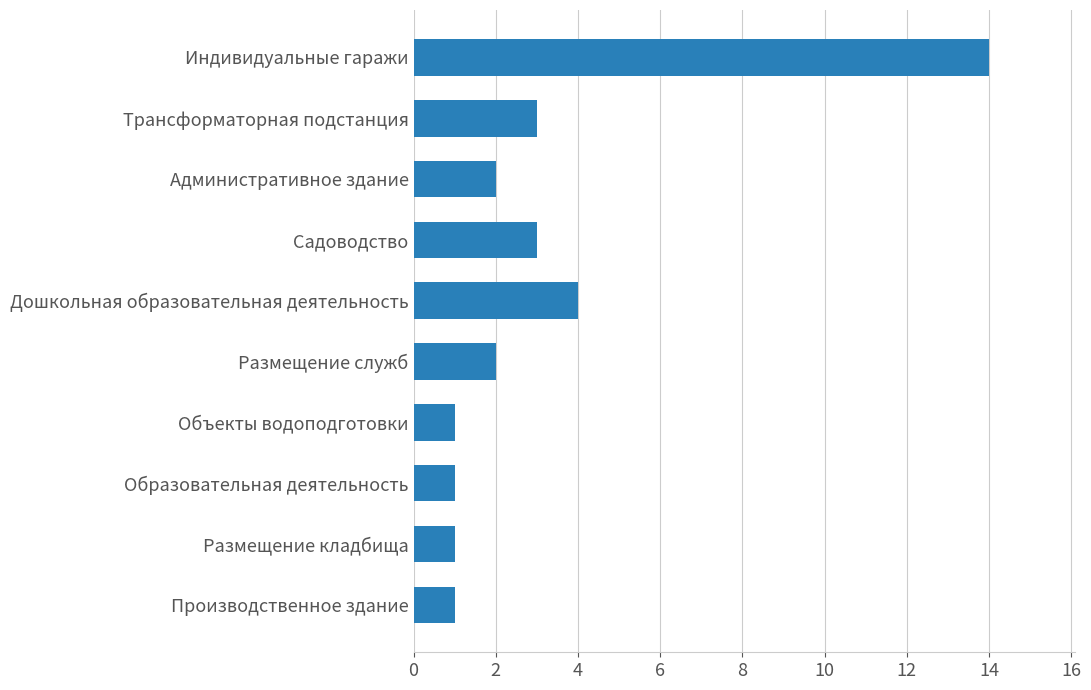

What is the minimum value shown in the chart?

1